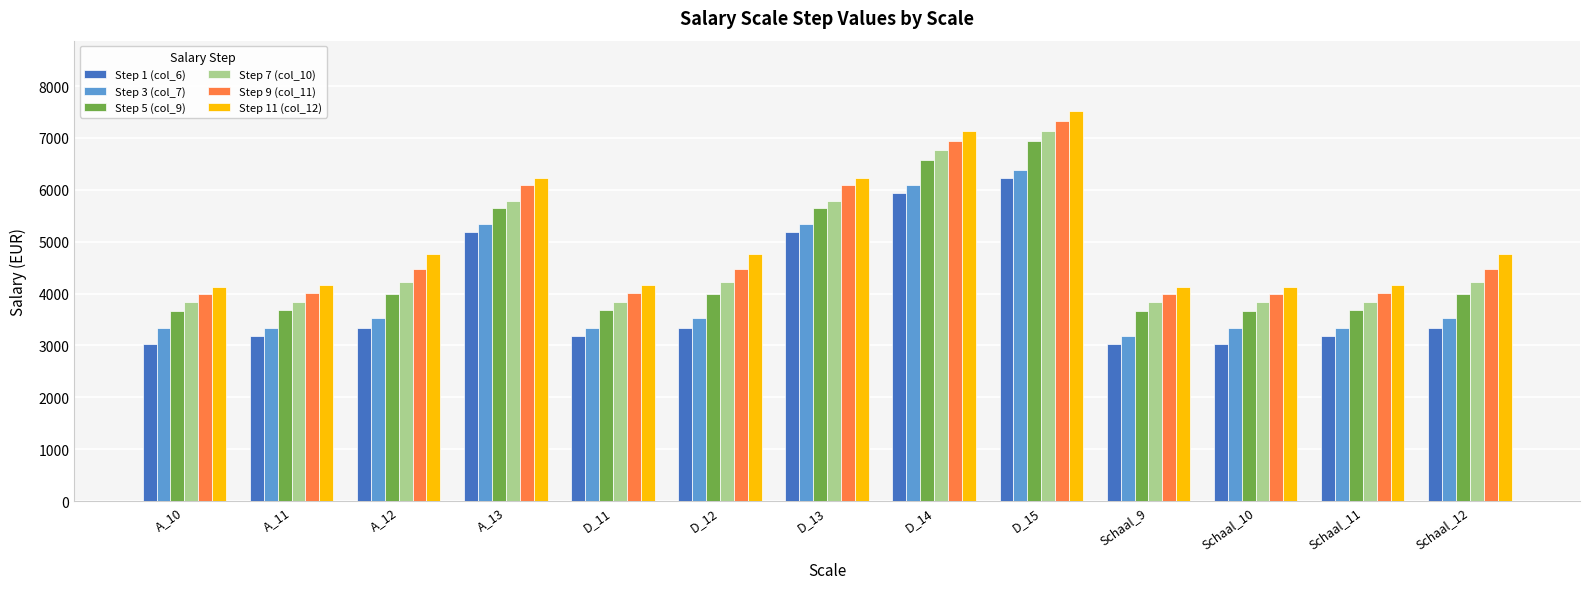

What is the maximum value for Step 5 (col_9)?

6946